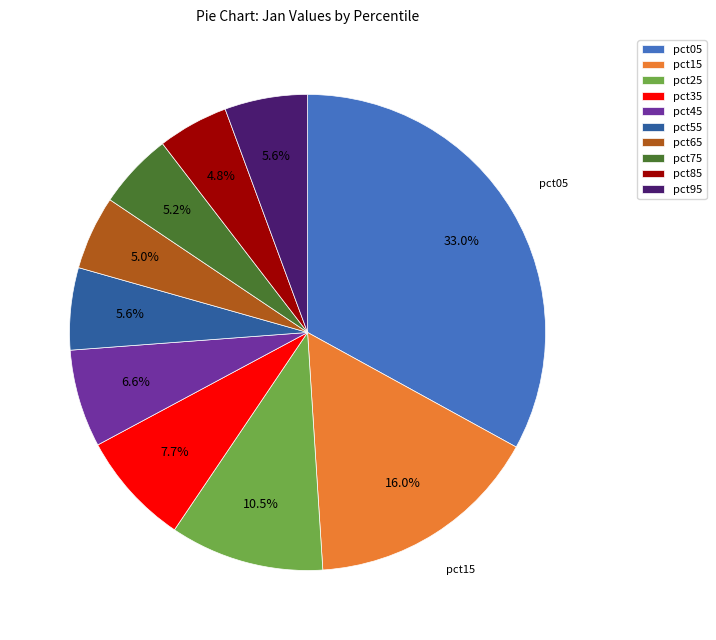

Does pct65 represent more than half of the total?

No